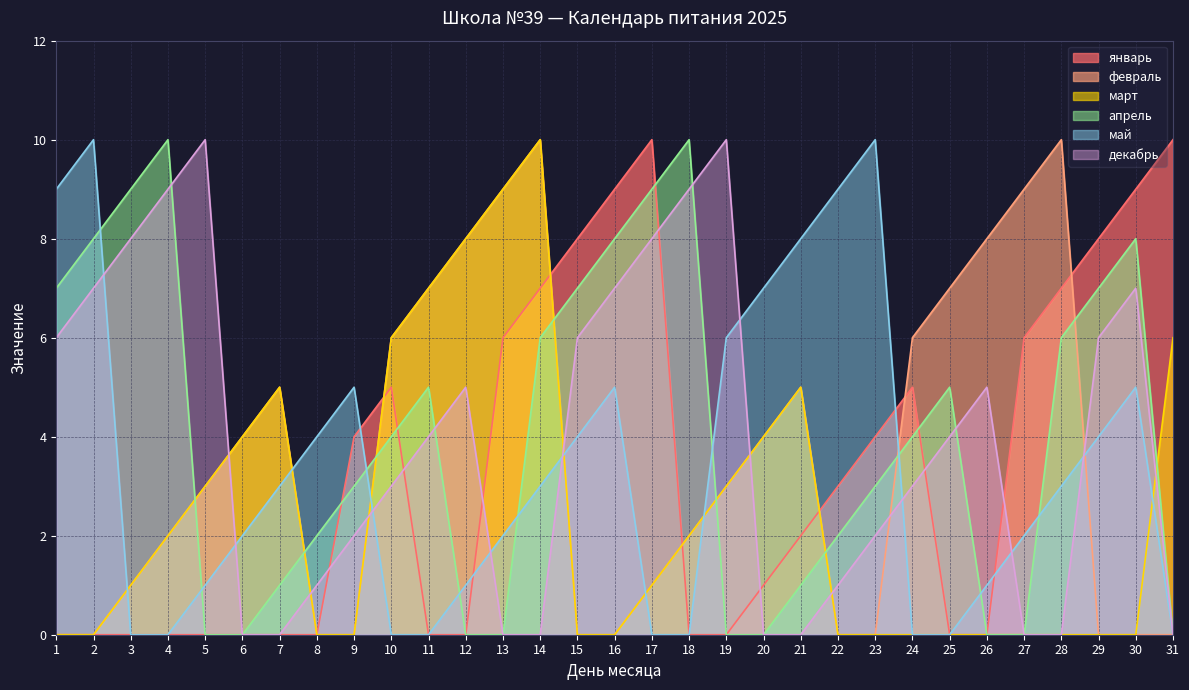

At which label is май closest to 5?

9